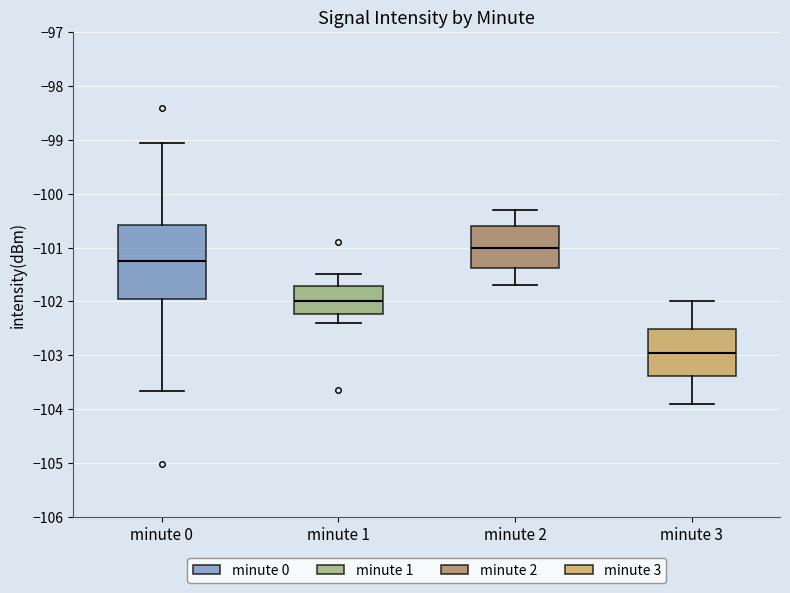

Which box is the tallest, from its lower edge to its upper edge?

minute 0